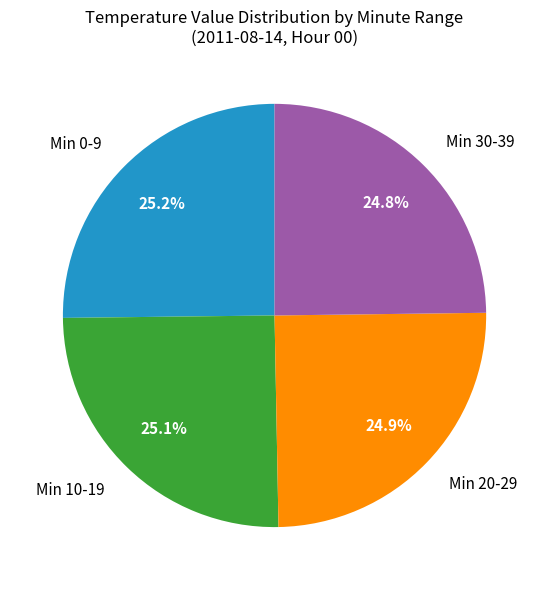

Approximately how many times larger is the value at Min 0-9 compared to Min 20-29?

1.0